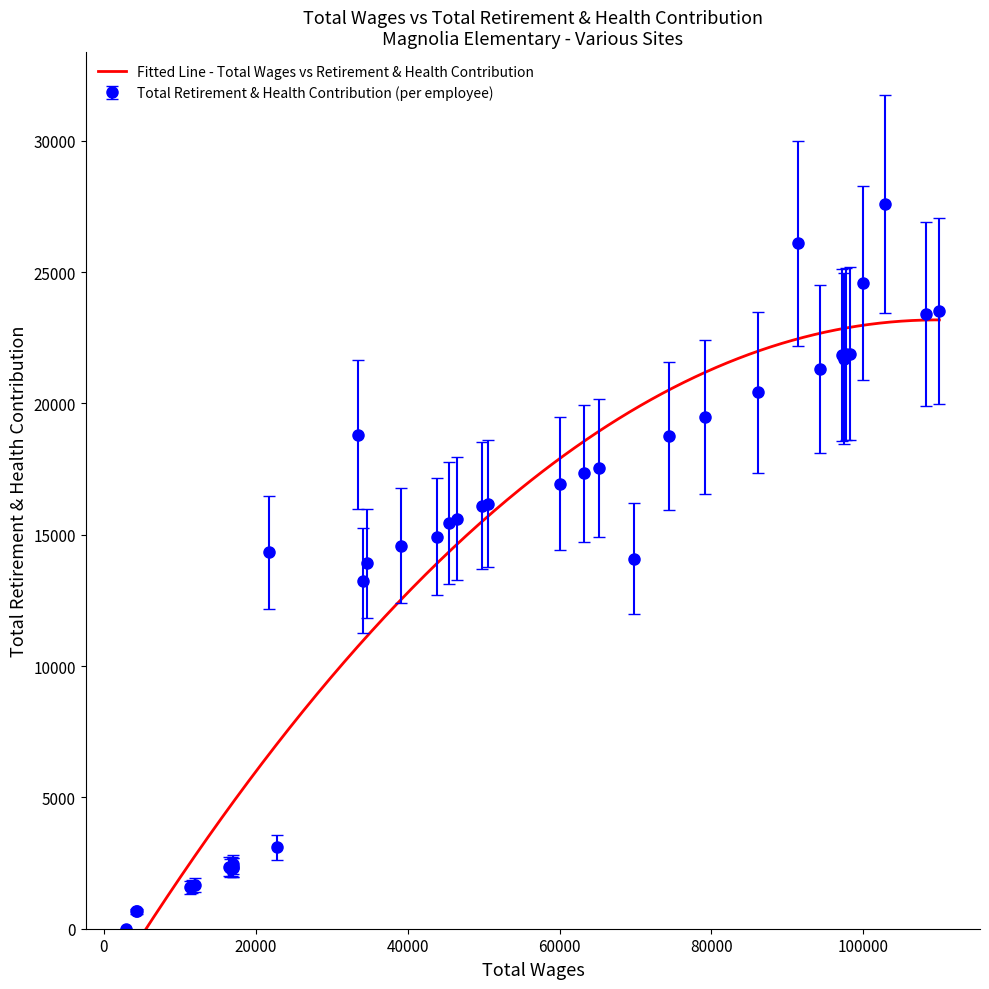

What is the difference between the maximum and second lowest values?

26925